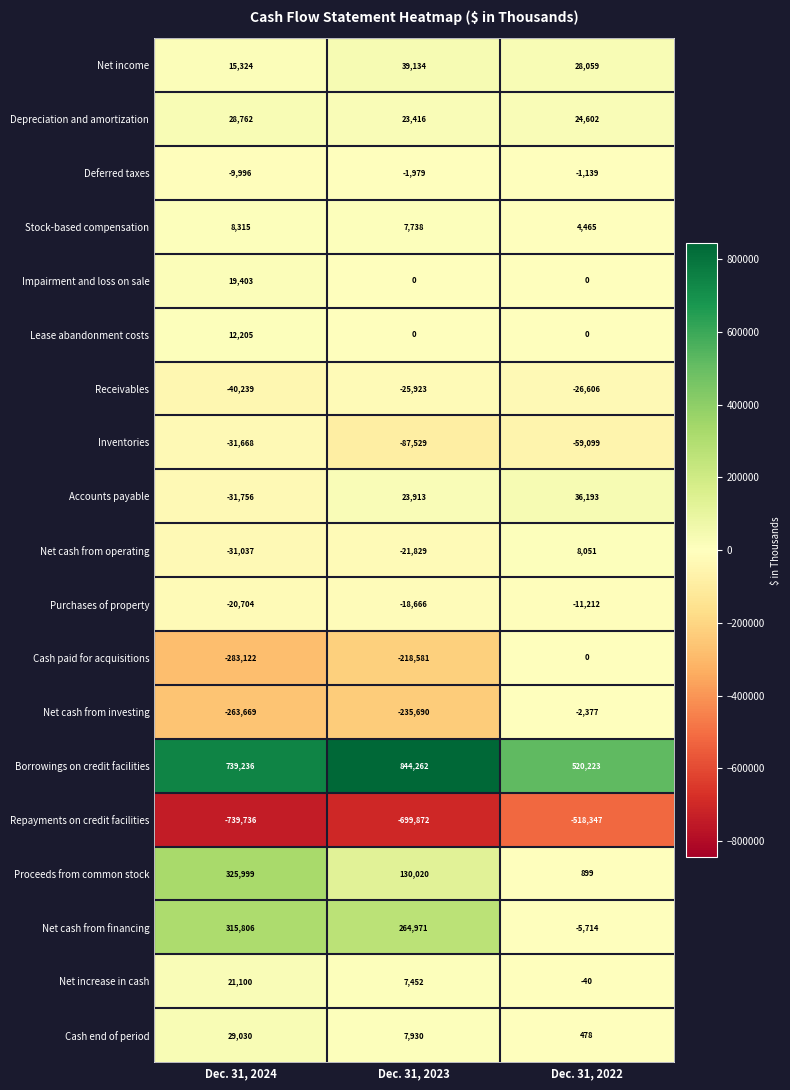

Which series changed the most between Dec. 31, 2024 and Dec. 31, 2022?

Proceeds from common stock